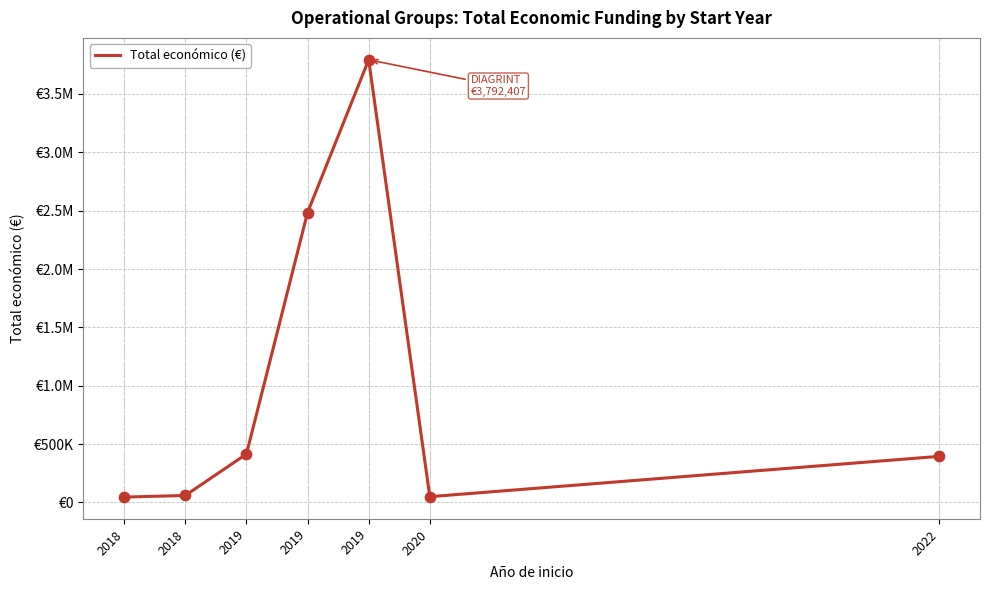

What is the change in value from 2019 to 2020?

-3742657